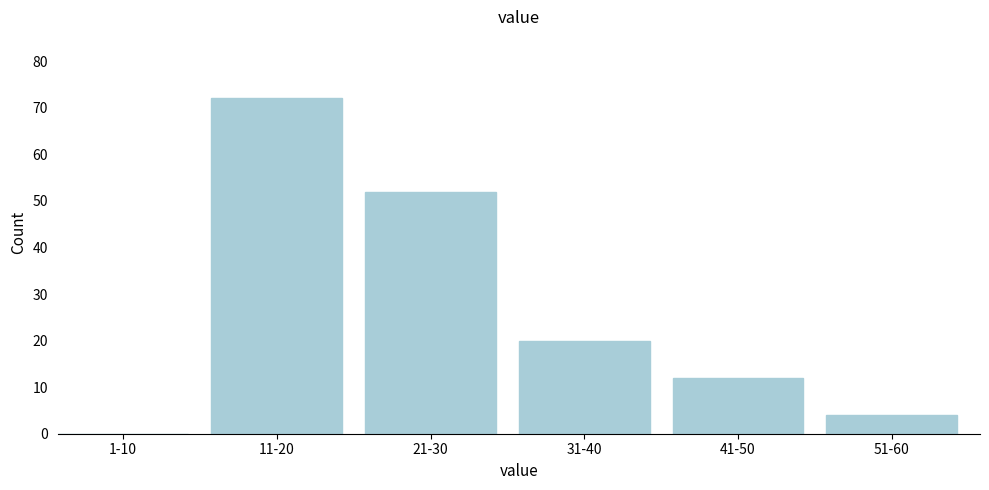

Reading left to right, transcribe all the data shown in this chart.

1-10=0	11-20=72	21-30=52	31-40=20	41-50=12	51-60=4